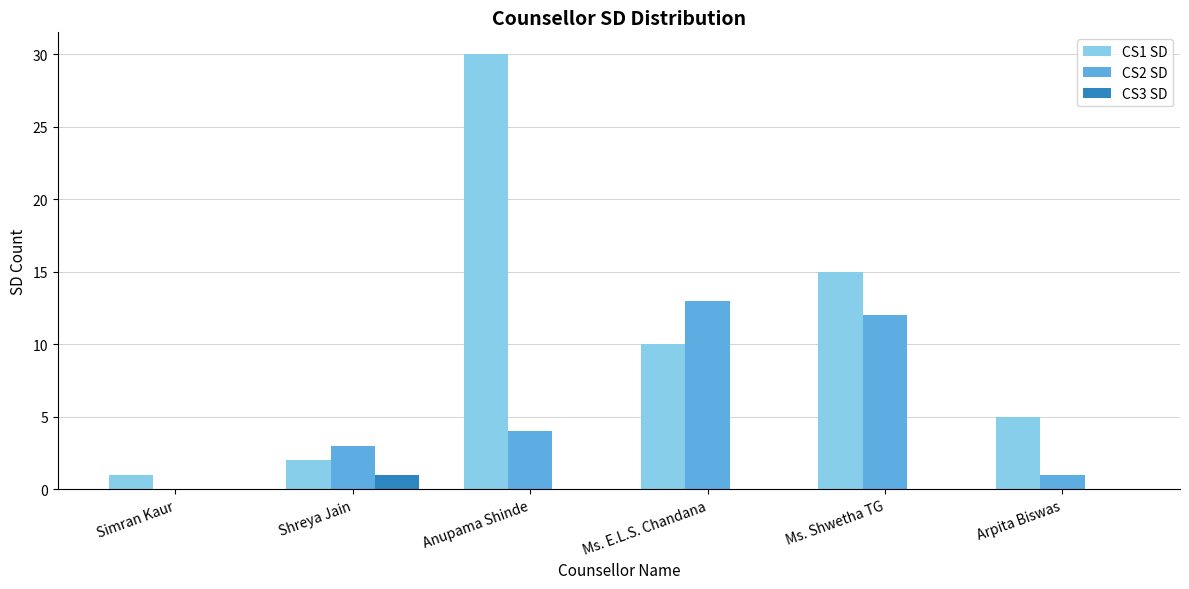

Reading left to right, what are all the values shown in this chart?

CS1 SD: 1	2	30	10	15	5
CS2 SD: 0	3	4	13	12	1
CS3 SD: 0	1	0	0	0	0